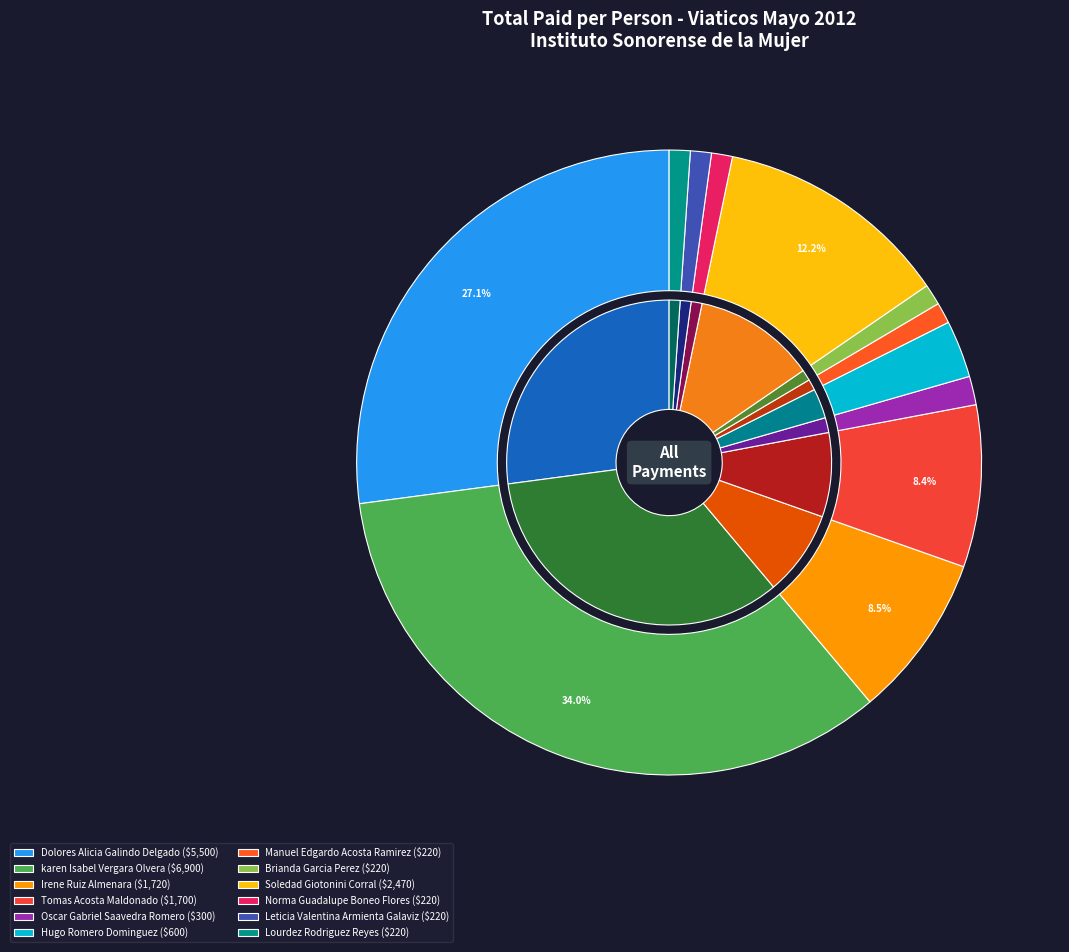

Rank the categories by value from lowest to highest.

Manuel Edgardo Acosta Ramirez, Brianda Garcia Perez, Norma Guadalupe Boneo Flores, Leticia Valentina Armienta Galaviz, Lourdez Rodriguez Reyes, Oscar Gabriel Saavedra Romero, Hugo Romero Dominguez, Tomas Acosta Maldonado, Irene Ruiz Almenara, Soledad Giotonini Corral, Dolores Alicia Galindo Delgado, karen Isabel Vergara Olvera